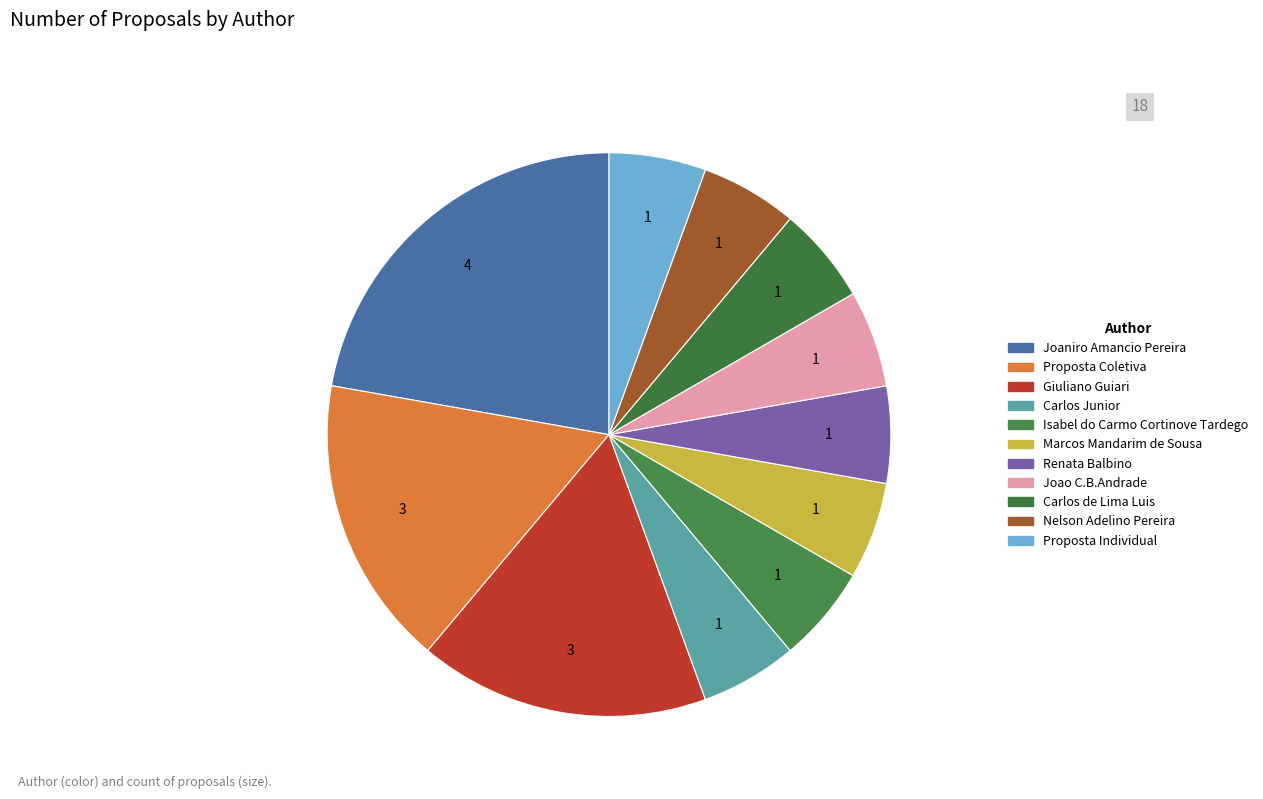

How many segments does this pie chart have?

11